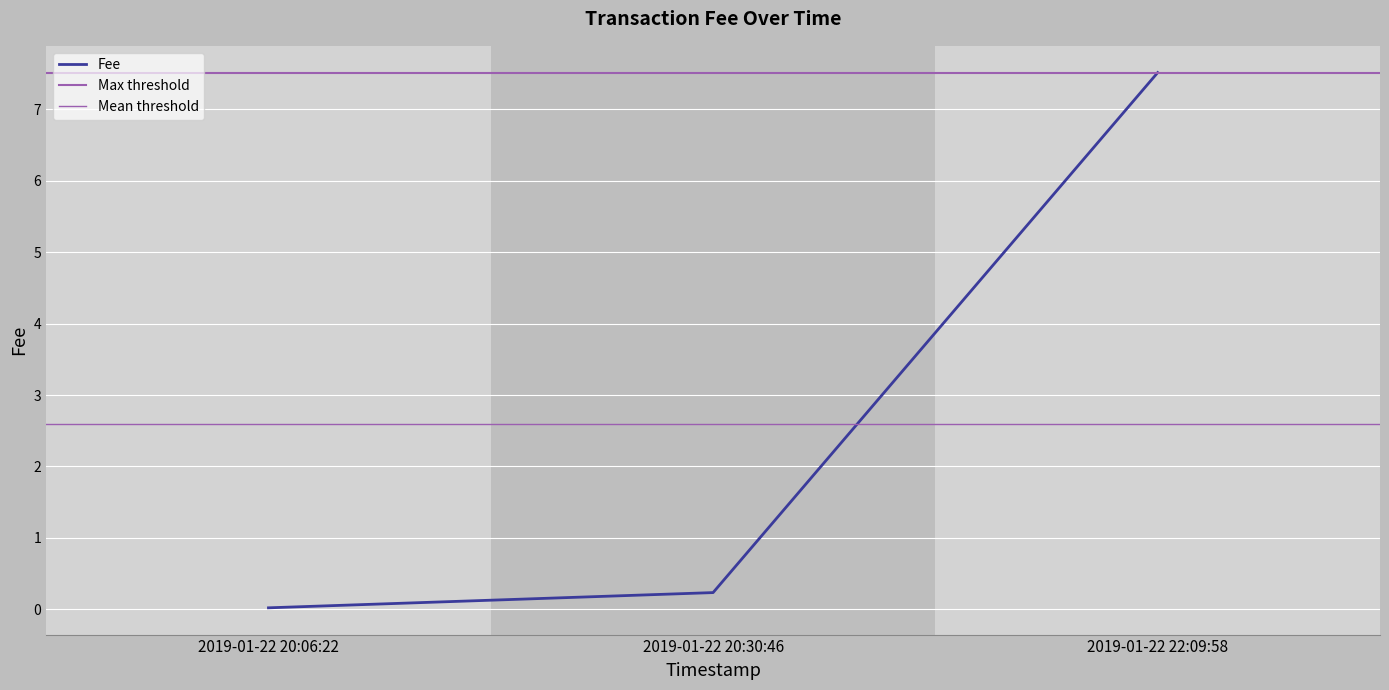

At which category does the chart reach its peak across all series?

2019-01-22 22:09:58